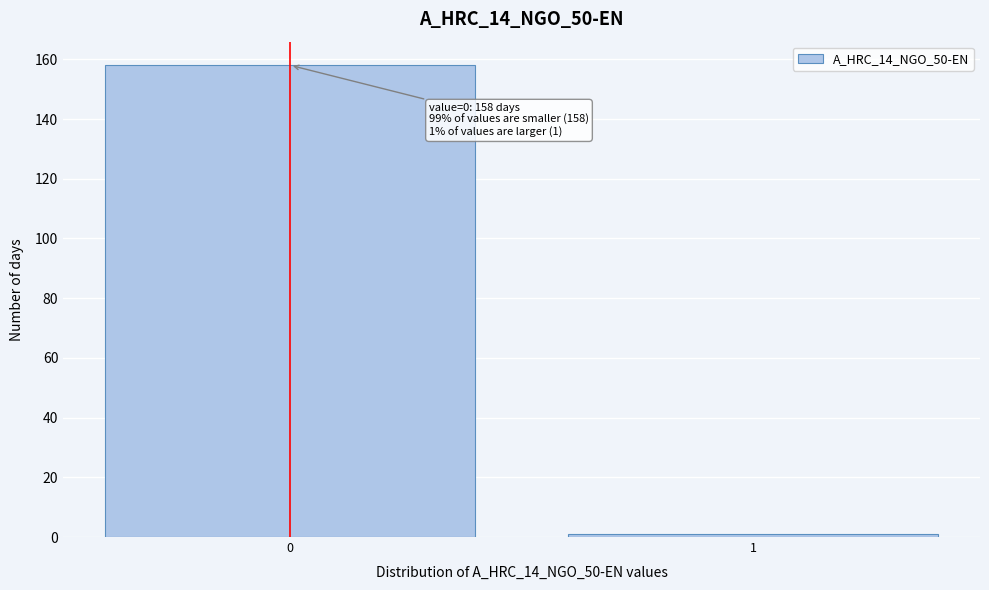

Reading left to right, list all the values displayed in this chart.

0=158	1=1